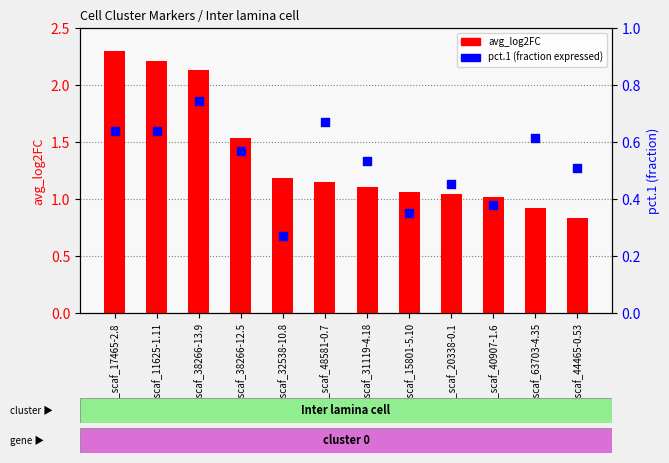

Which series has the largest total across all categories?

avg_log2FC